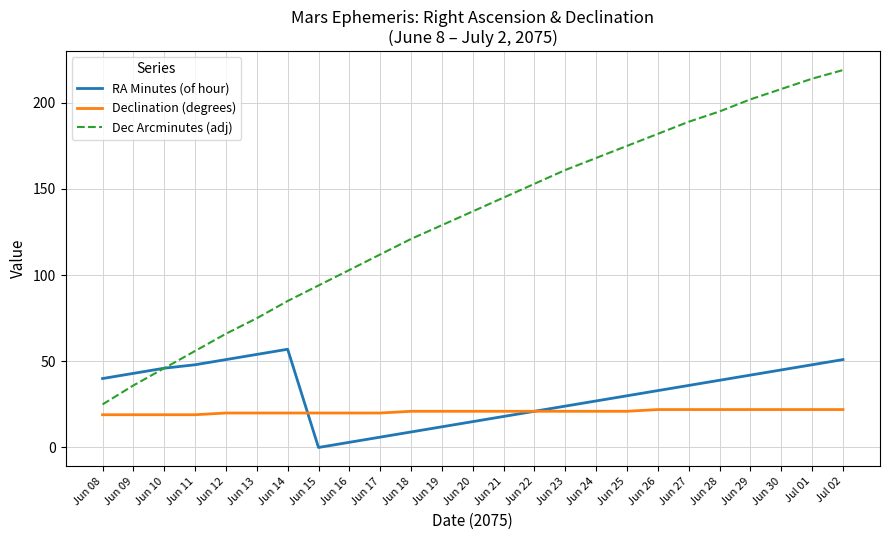

Reading left to right, extract all data points from this chart.

RA Minutes (of hour): 40	43	46	48	51	54	57	0	3	6	9	12	15	18	21	24	27	30	33	36	39	42	45	48	51
Declination (degrees): 19	19	19	19	20	20	20	20	20	20	21	21	21	21	21	21	21	21	22	22	22	22	22	22	22
Dec Arcminutes (adj): 25	36	46	56	66	75	85	94	103	112	121	129	137	145	153	161	168	175	182	189	195	202	208	214	219